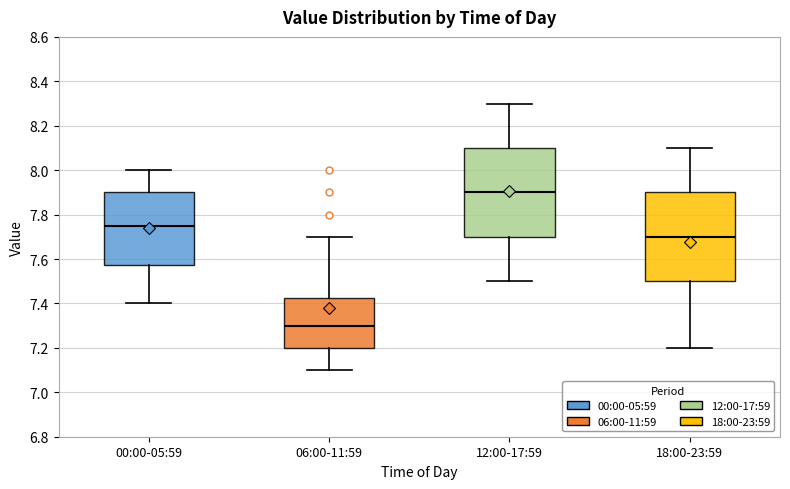

Reading left to right, transcribe this box plot: for each box, give where its median line is, the range the box spans, and where its two whiskers end, as read against the y-axis. The values are not printed on the chart, so give them approximately, as read against the axis.

00:00-05:59: median 7.76, box 7.58 to 7.90, whiskers 7.40 to 8.00
06:00-11:59: median 7.30, box 7.20 to 7.42, whiskers 7.10 to 7.70
12:00-17:59: median 7.90, box 7.70 to 8.10, whiskers 7.50 to 8.30
18:00-23:59: median 7.70, box 7.50 to 7.90, whiskers 7.20 to 8.10